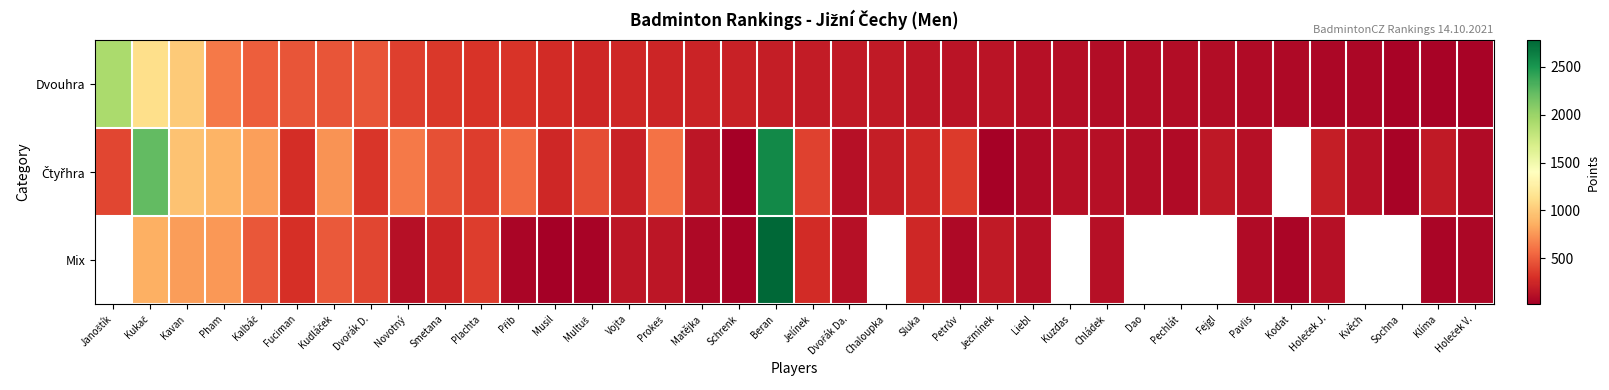

How many positive values does the Mix series have?

30